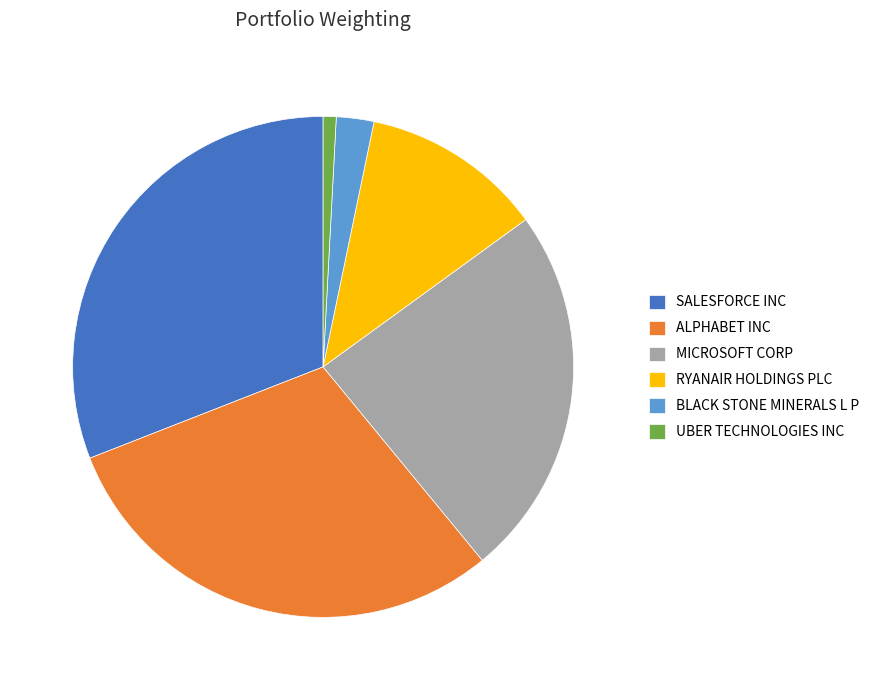

What is the ratio of the value at UBER TECHNOLOGIES INC to the value at BLACK STONE MINERALS L P?

0.3